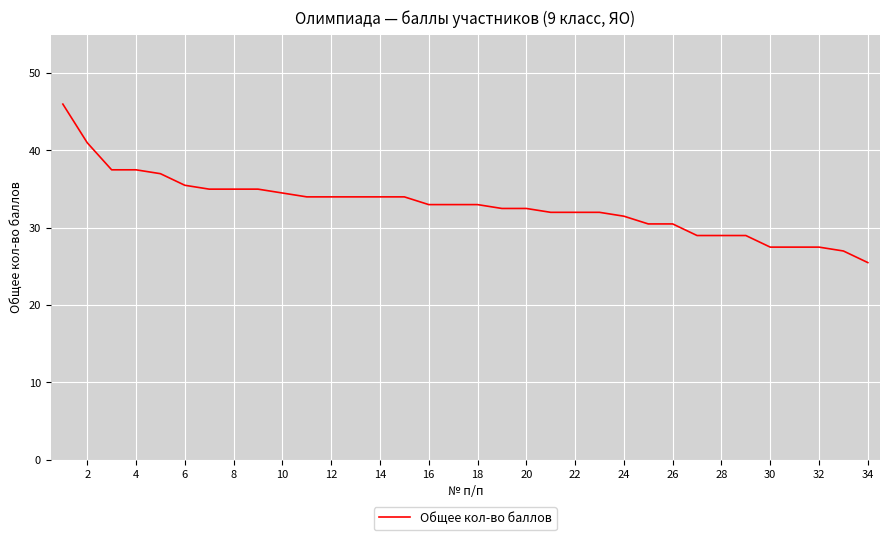

What is the smallest value displayed?

25.5